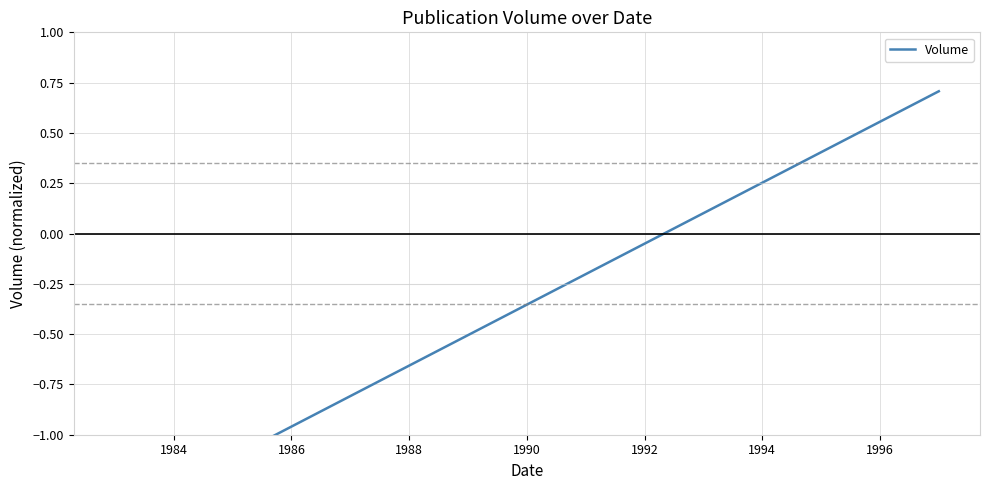

Count the number of data series in this chart.

1